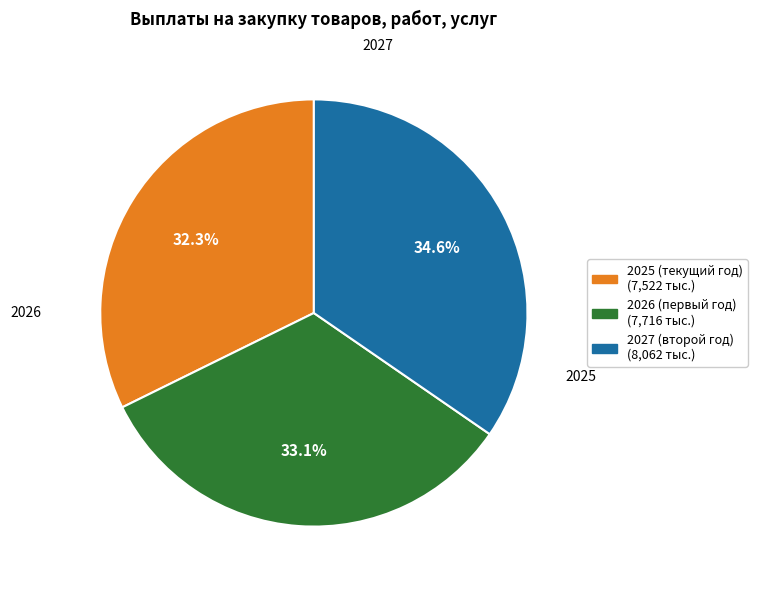

Count the number of slices in the pie.

3